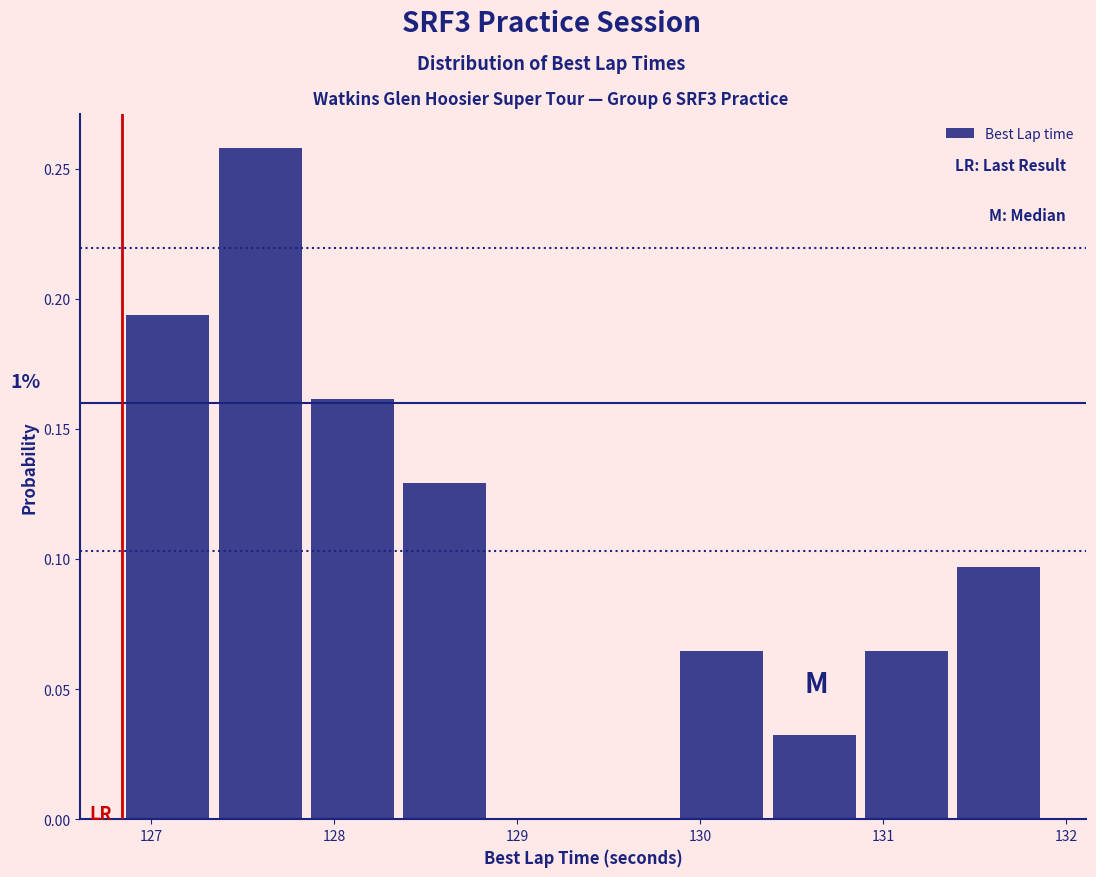

Over which range of the x-axis is the bar tallest?

127.3 to 127.8